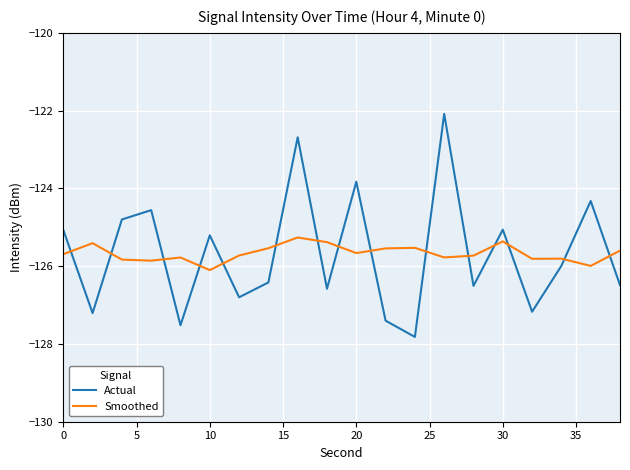

Which series has the widest spread of values?

Actual